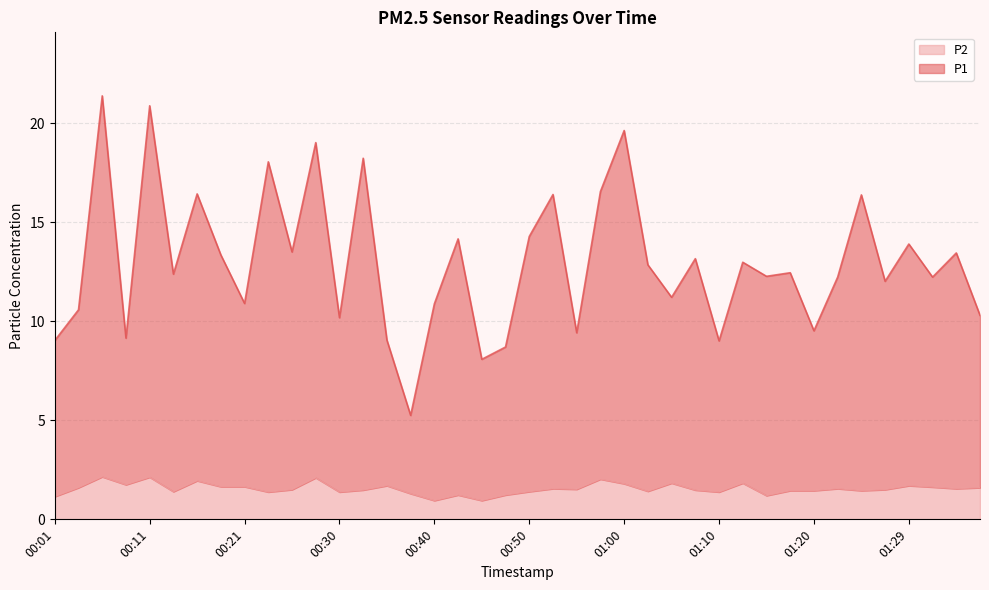

What is the value of the P1 point at the 4th from the left?

9.2